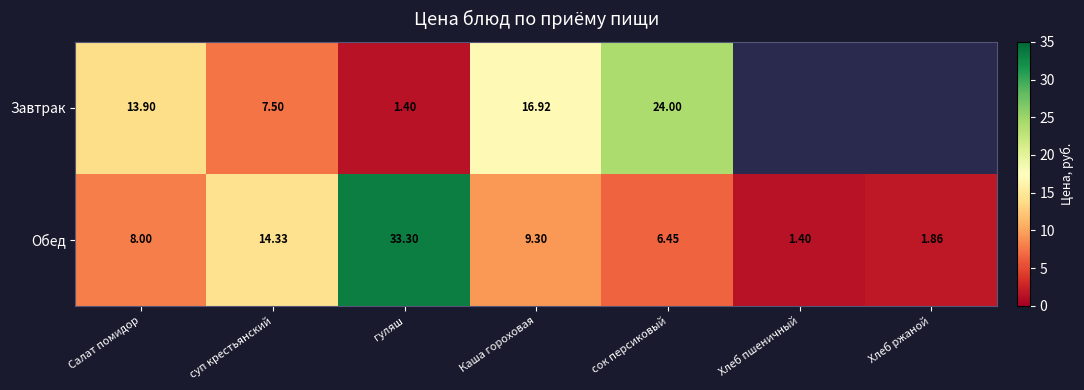

Count the number of categories in the chart.

7